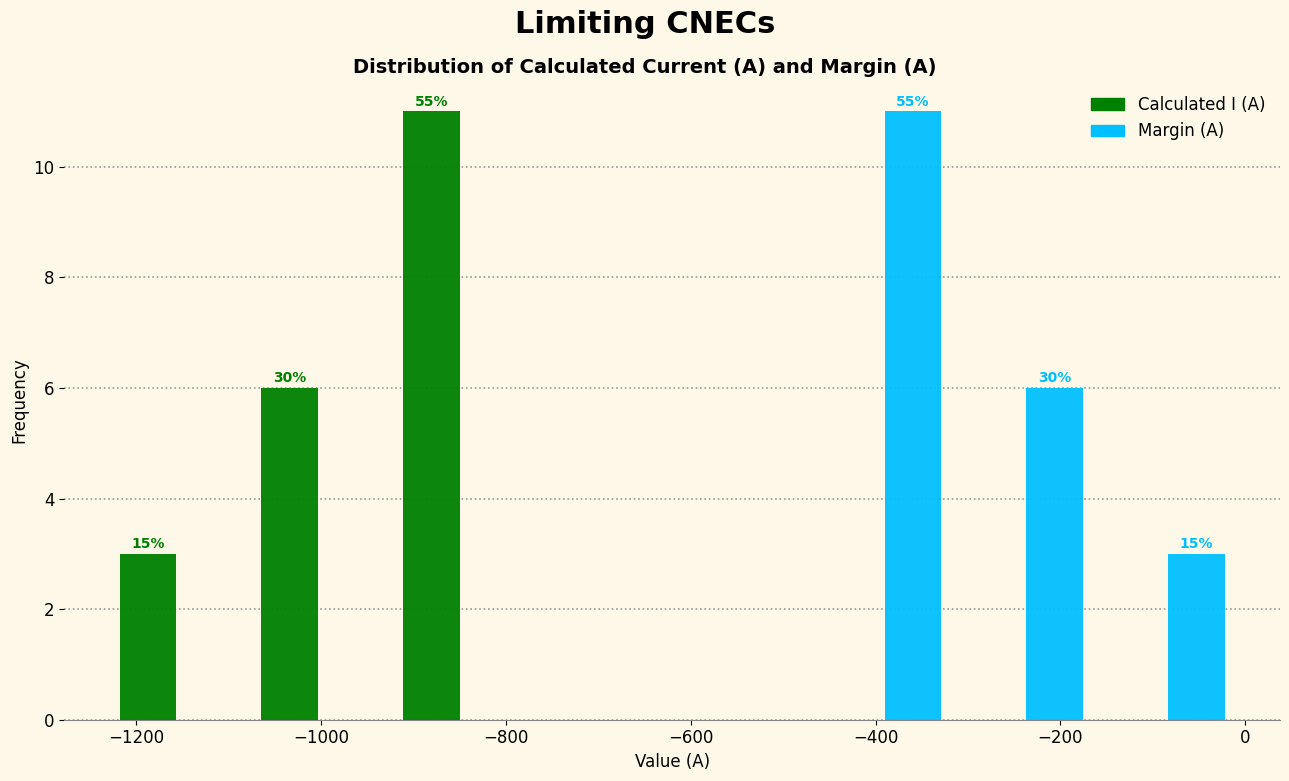

In the Margin (A) series, which range on the x-axis has the tallest bar?

-460 to -320